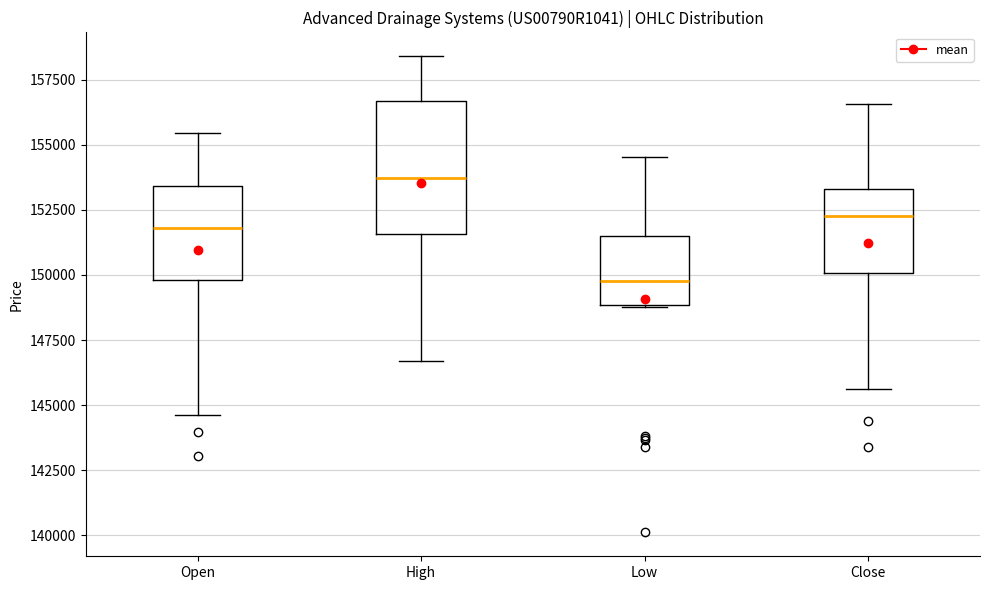

Reading left to right, read every box against the y-axis: the position of its median line, the range the box covers, and the ends of its whiskers. The values are not printed on the chart, so give them approximately, as read against the axis.

Open: median 152000, box 150000 to 153500, whiskers 144500 to 155500
High: median 153500, box 151500 to 156500, whiskers 146500 to 158500
Low: median 150000, box 149000 to 151500, whiskers 149000 to 154500
Close: median 152500, box 150000 to 153500, whiskers 145500 to 156500